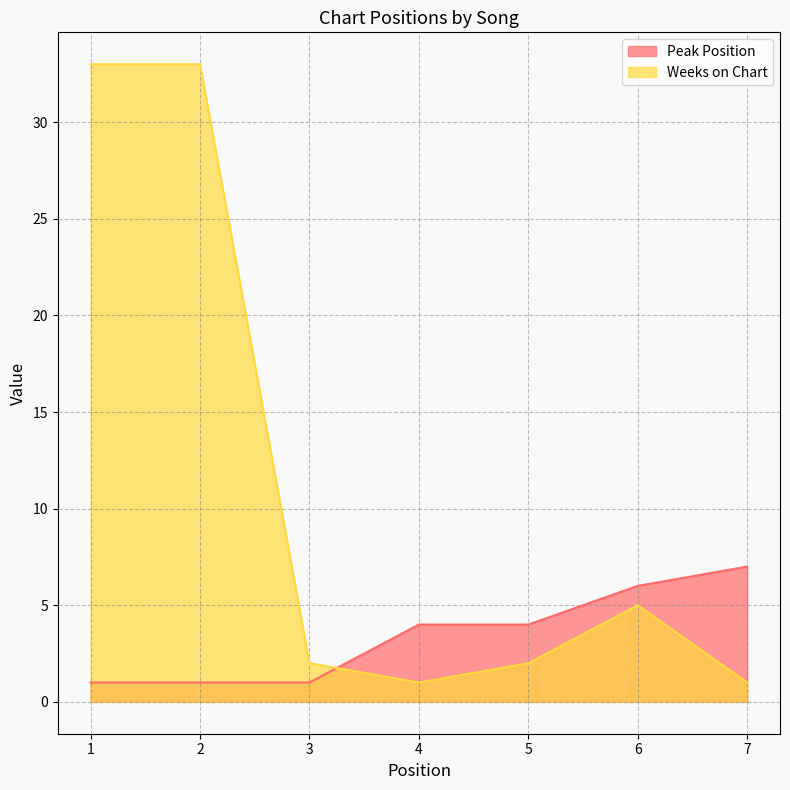

Which label corresponds to the smallest value in the chart?

1